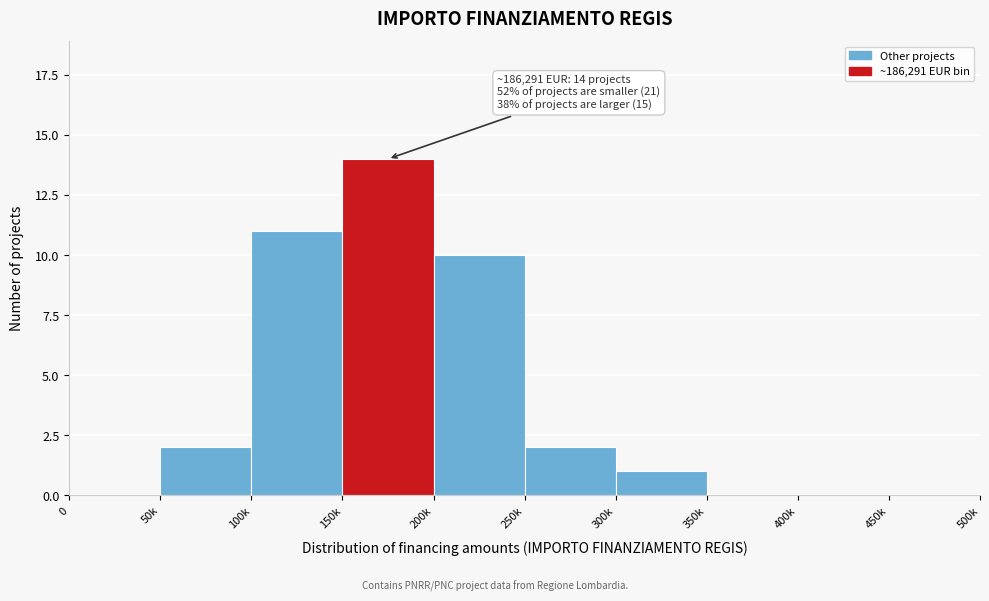

Reading left to right, list all the values displayed in this chart.

0=0	50k=2	100k=11	150k=14	200k=10	250k=2	300k=1	350k=0	400k=0	450k=0